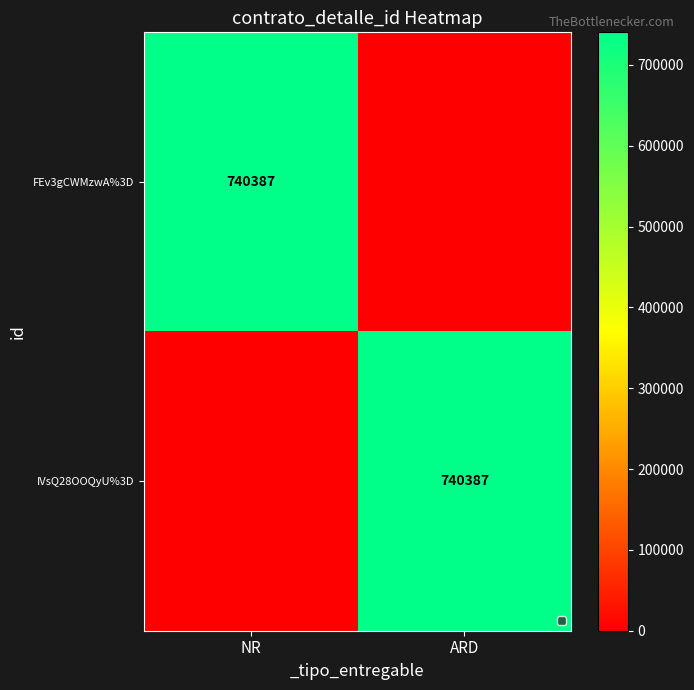

Is it true that IVsQ28OOQyU%3D equals 233907 at ARD?

False